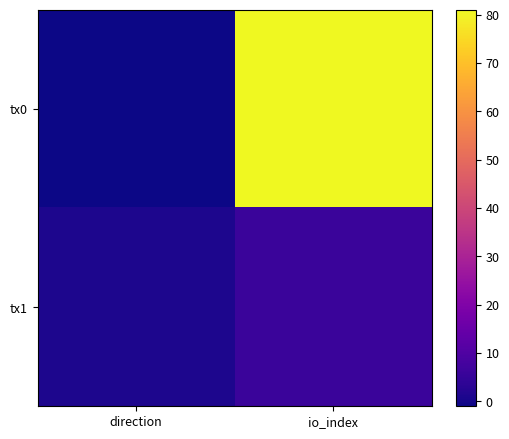

At how many categories does at least one series exceed 33?

1